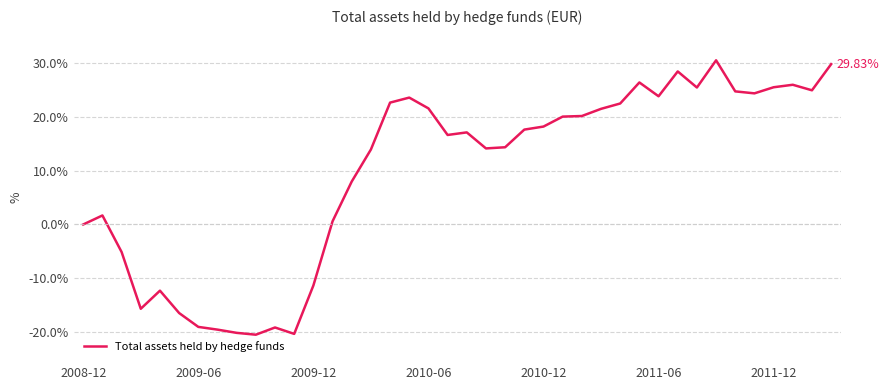

What is the difference between the maximum and minimum values?

51.1